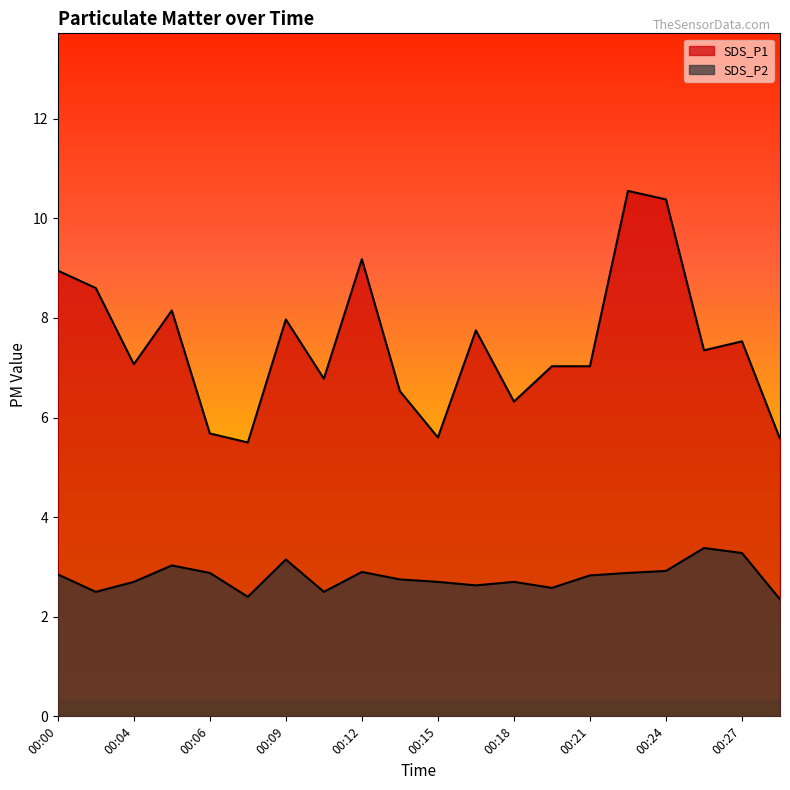

In SDS_P1, how many points are higher than both neighbors (excluding endpoints)?

6